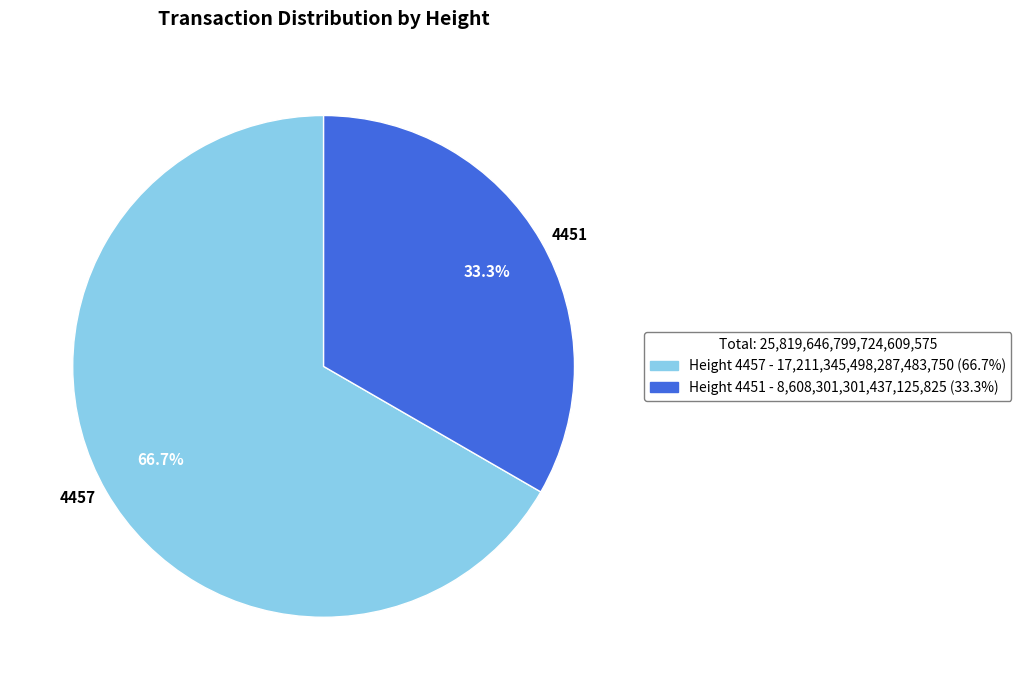

To the nearest percent, what is the difference between the 4451 and 4457 slice percentages?

33%